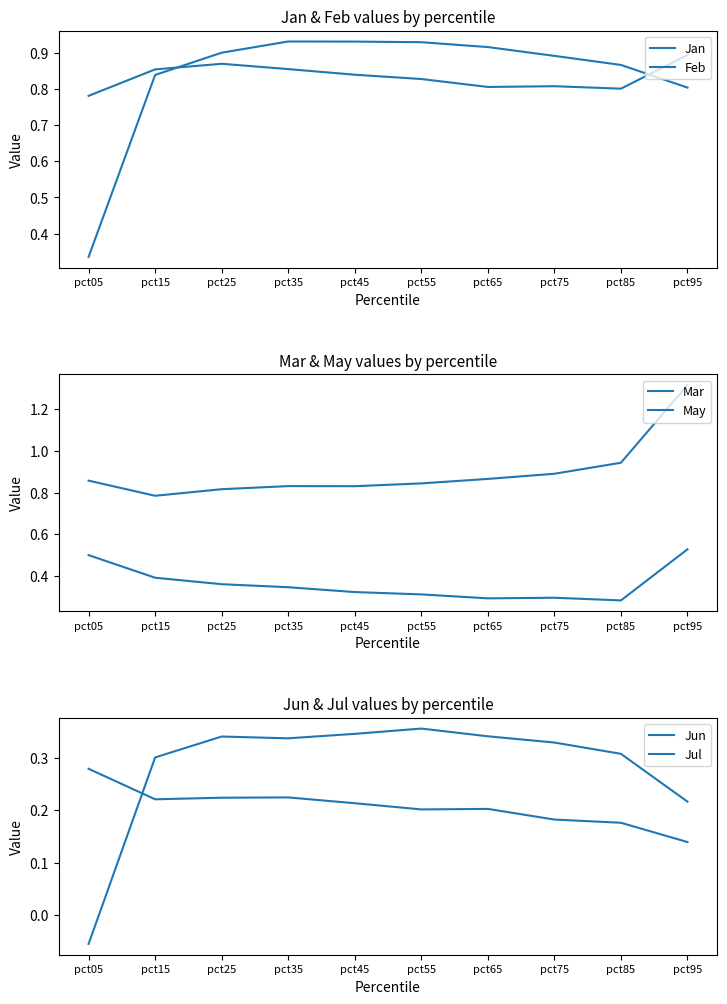

True or false: Jun and Feb cross at least once.

False